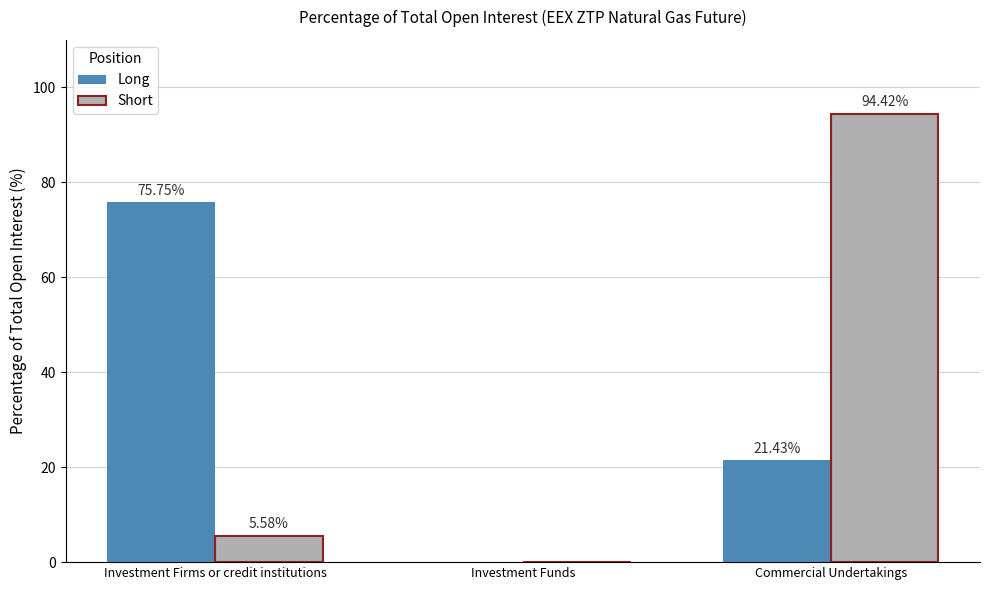

Reading left to right, list all the values displayed in this chart.

Long: 75.8	0.0	21.4
Short: 5.6	0.0	94.4